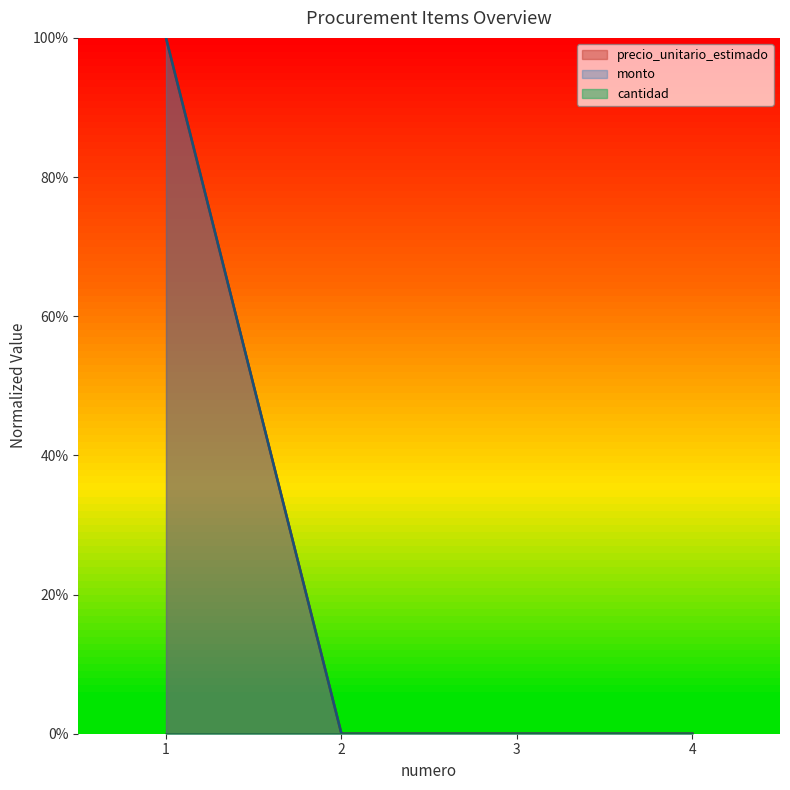

True or false: monto and precio_unitario_estimado intersect in this chart.

False